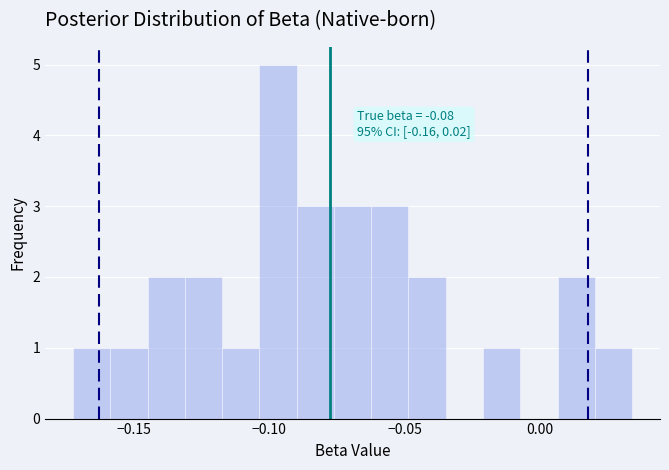

Around what value on the x-axis is the tallest bar? Give the approximate position of its centre, as read against the axis.

-0.095